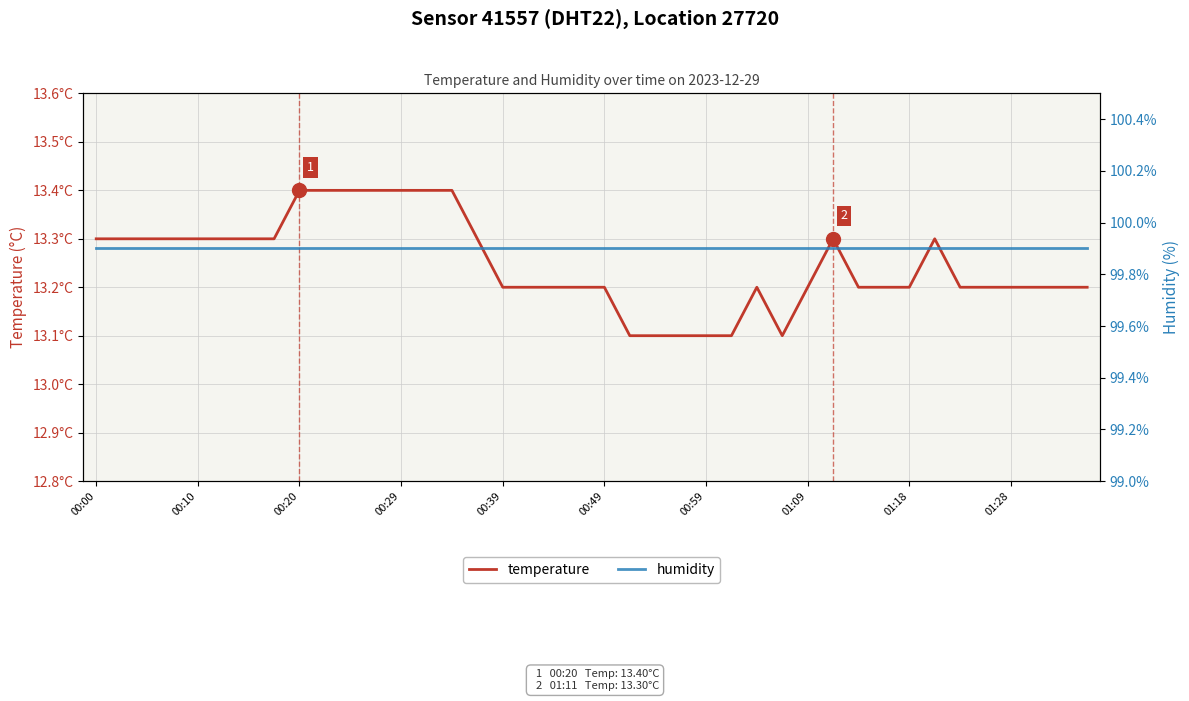

Which label corresponds to the largest value in the chart?

00:00